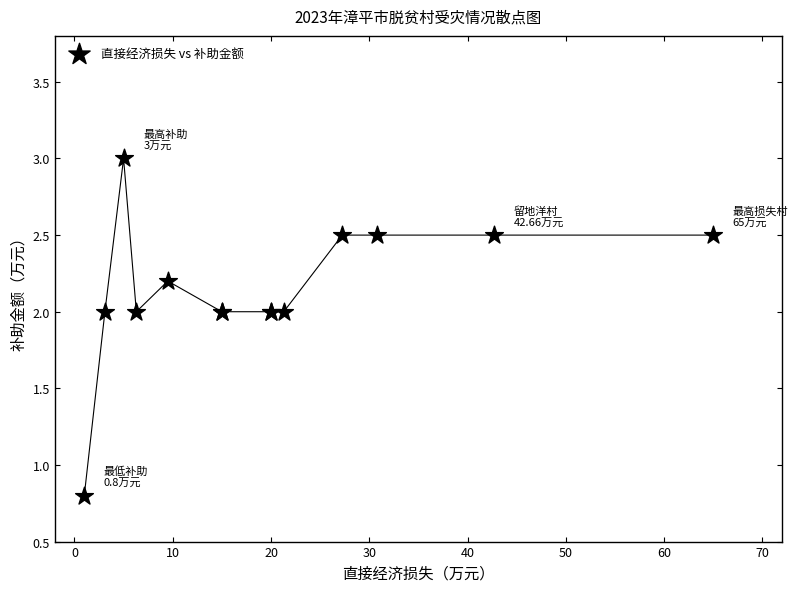

What Y value in the scatter plot is closest to 1?

0.8